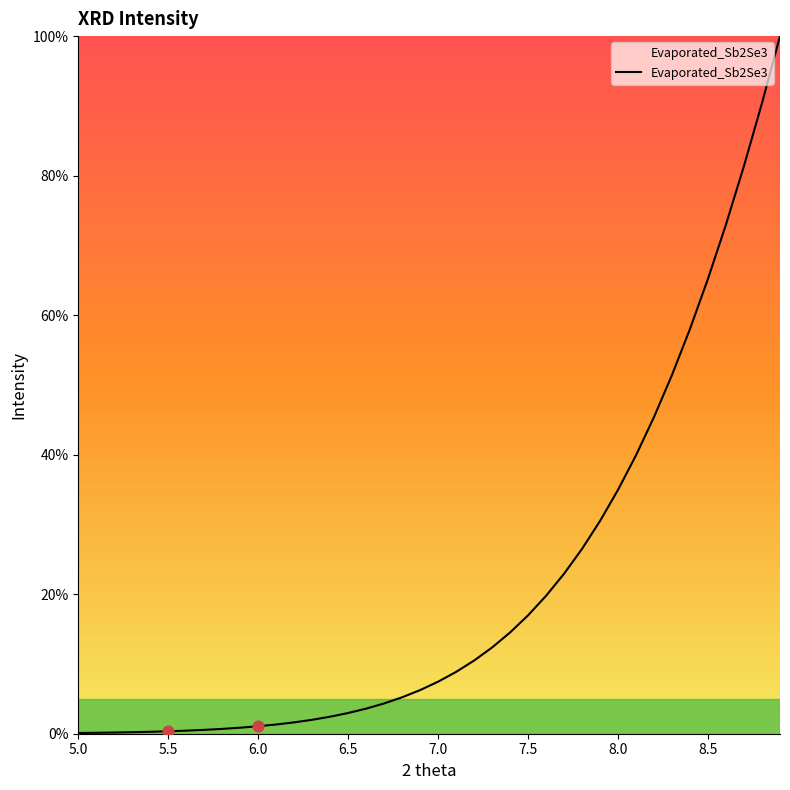

What is the greatest value displayed?

100.0